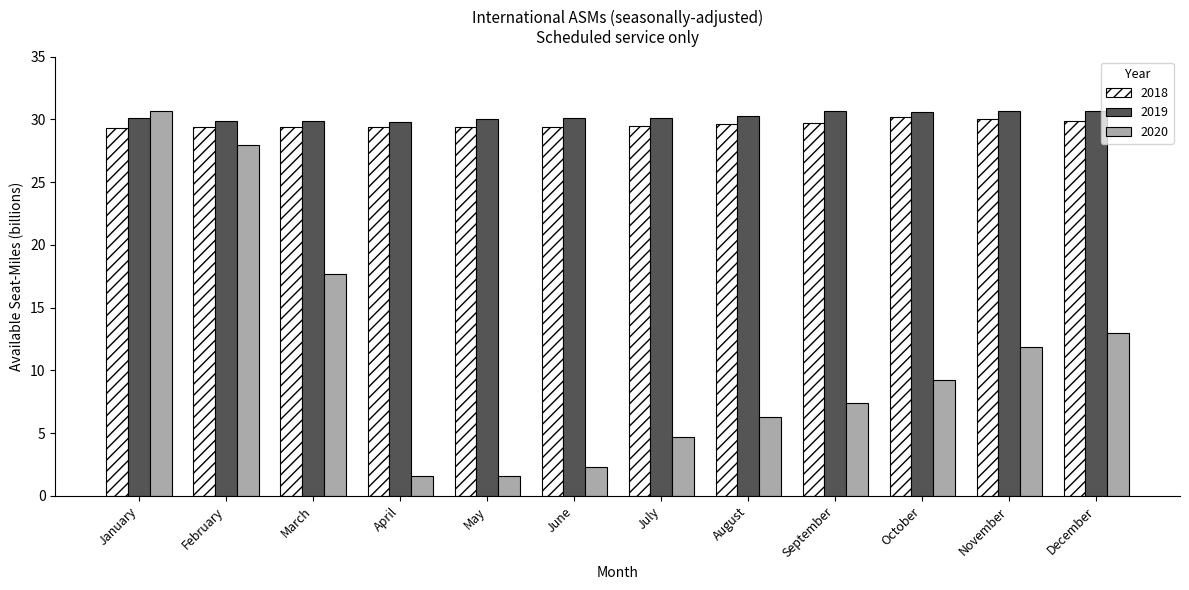

What is the difference between the second highest and second lowest values in the 2019 series?

0.8